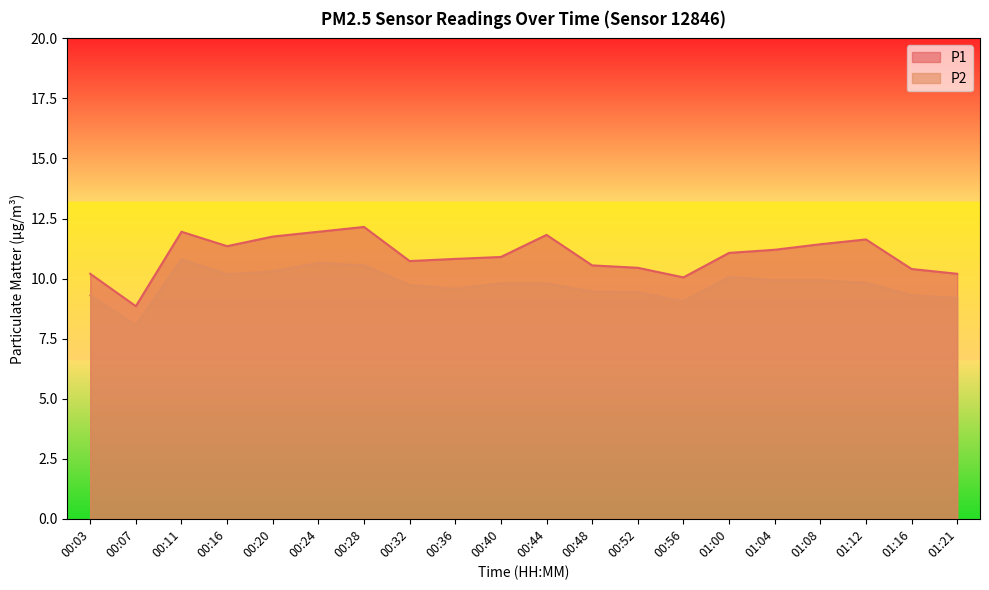

What is the difference between the maximum and second lowest values in the P2 series?

1.8